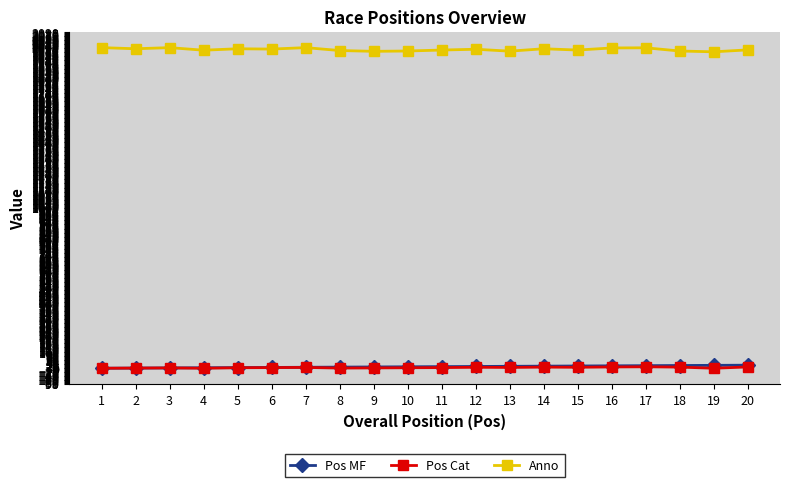

What is the value of the Anno point at the 9th from the left?

1972